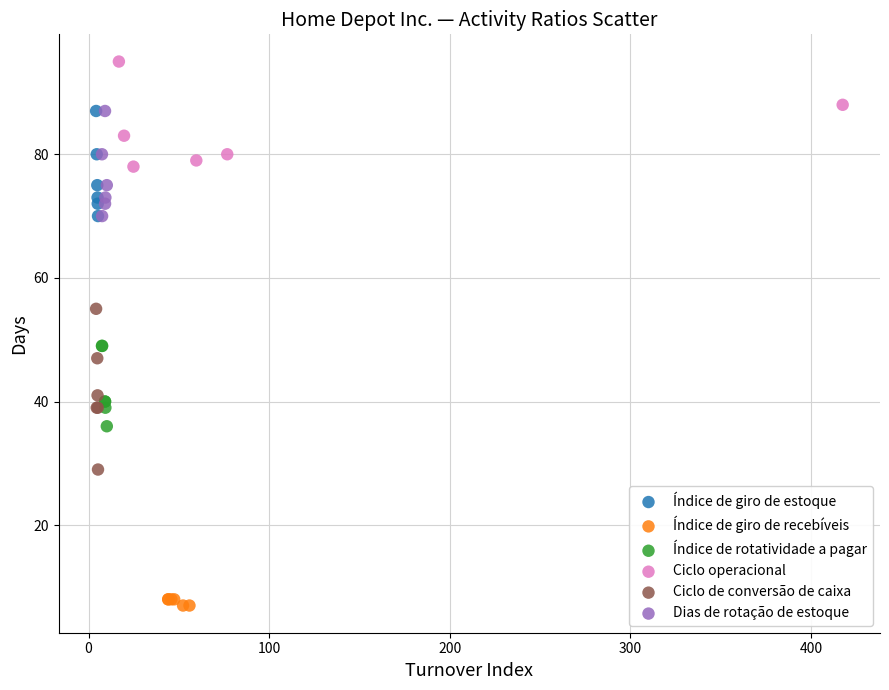

Which series has the largest Y range (max minus min)?

Ciclo de conversão de caixa